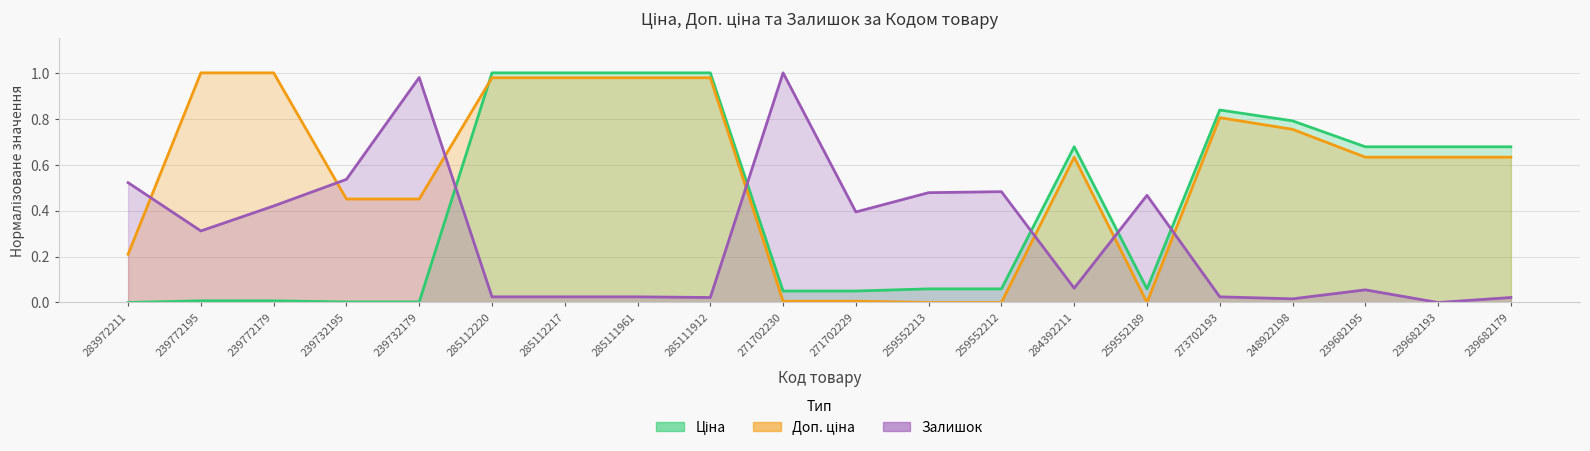

After their last crossing, which series has the higher values: Залишок or Доп. ціна?

Доп. ціна